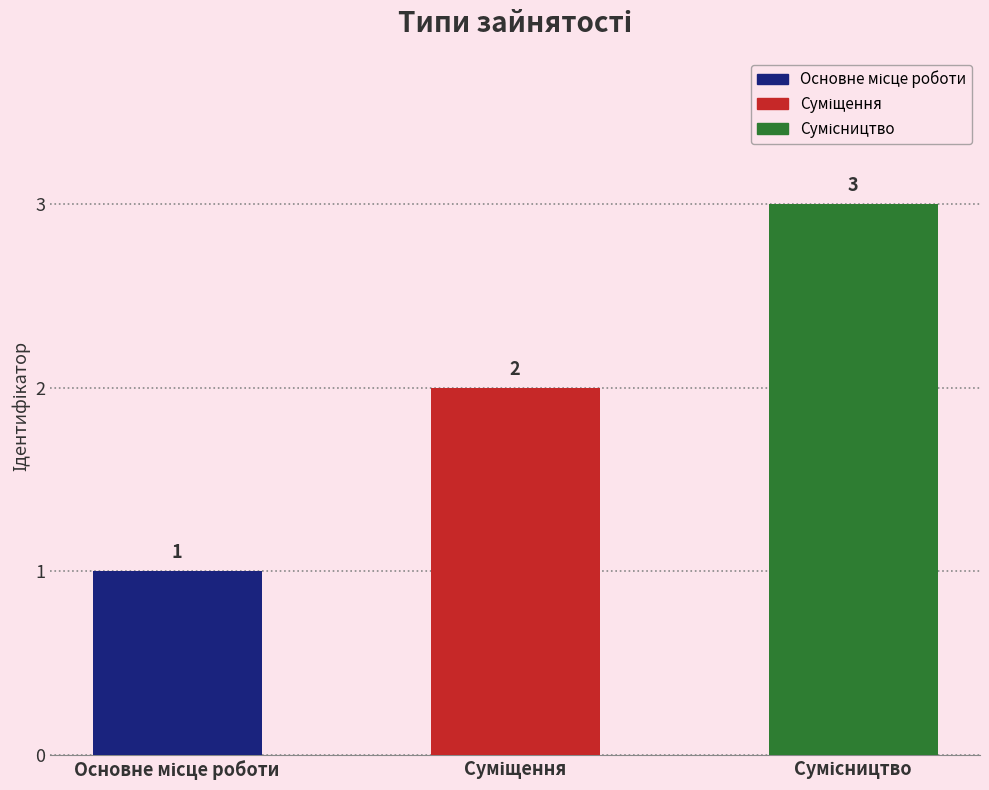

What is the greatest value displayed?

3